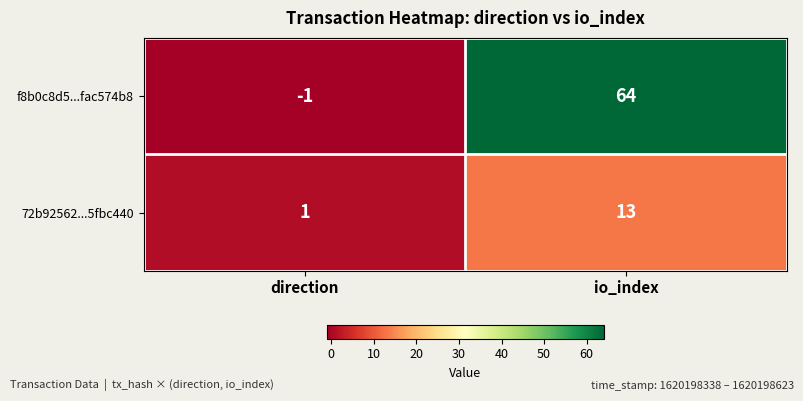

At direction, list the series in order from largest to smallest.

72b92562...5fbc440, f8b0c8d5...fac574b8